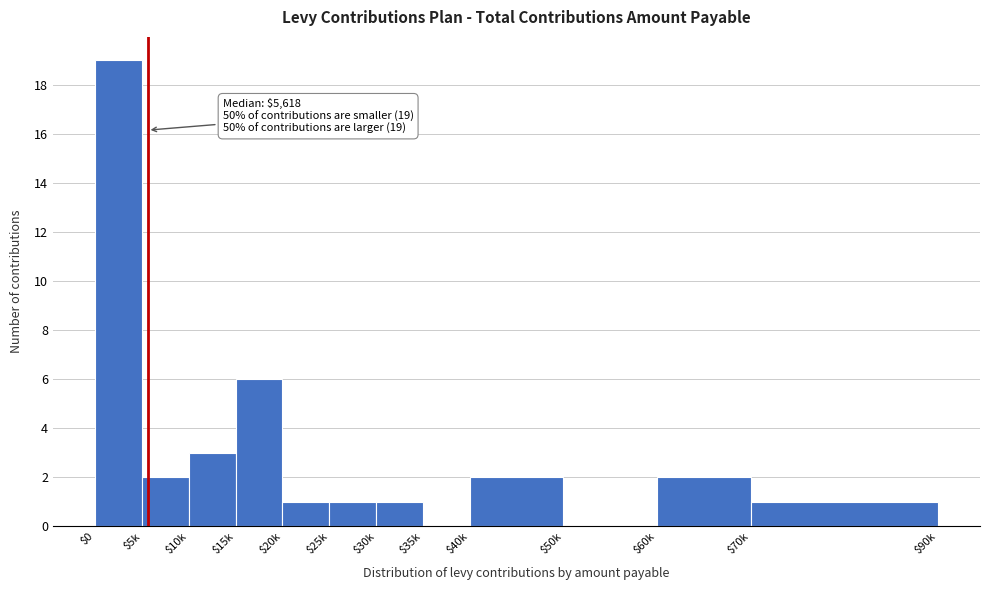

Is it true that the value at $40k is 1?

False